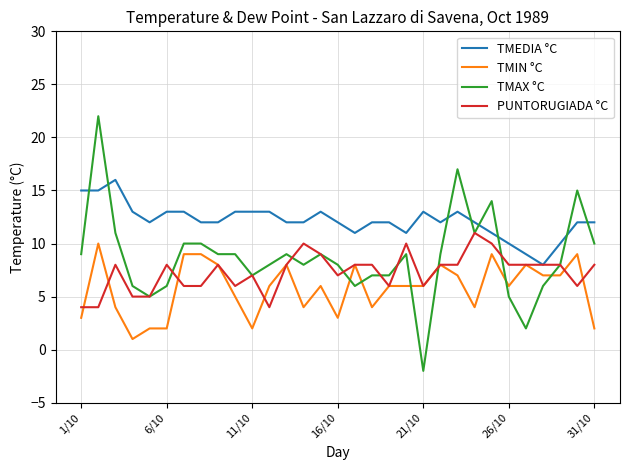

At how many categories does at least one series exceed 6?

31